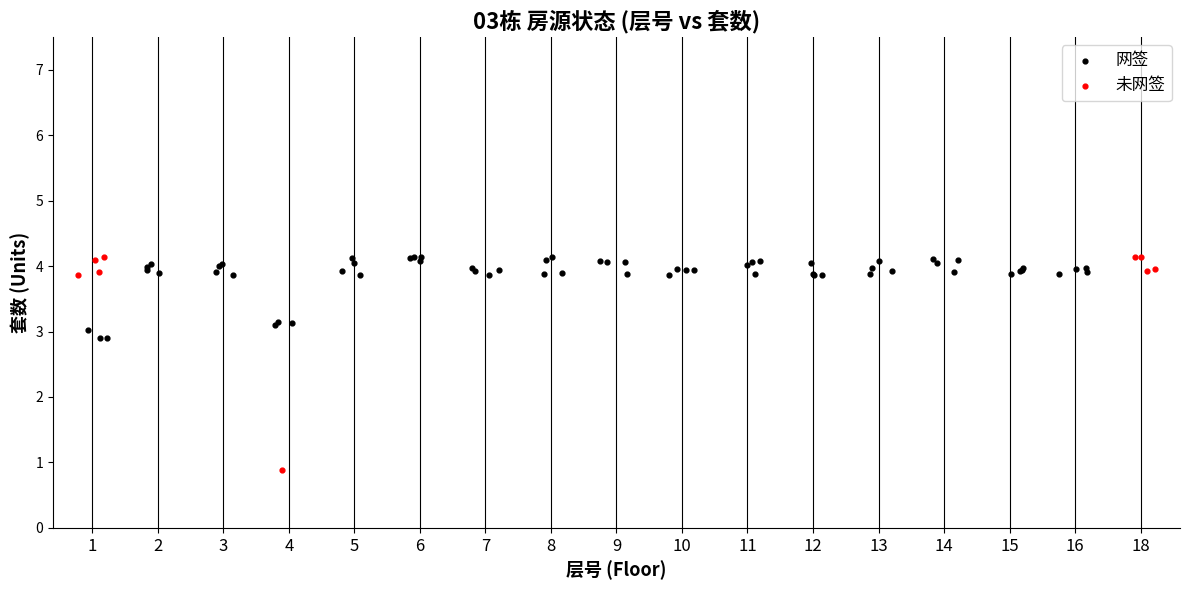

What are all the series names shown in the legend?

网签, 未网签